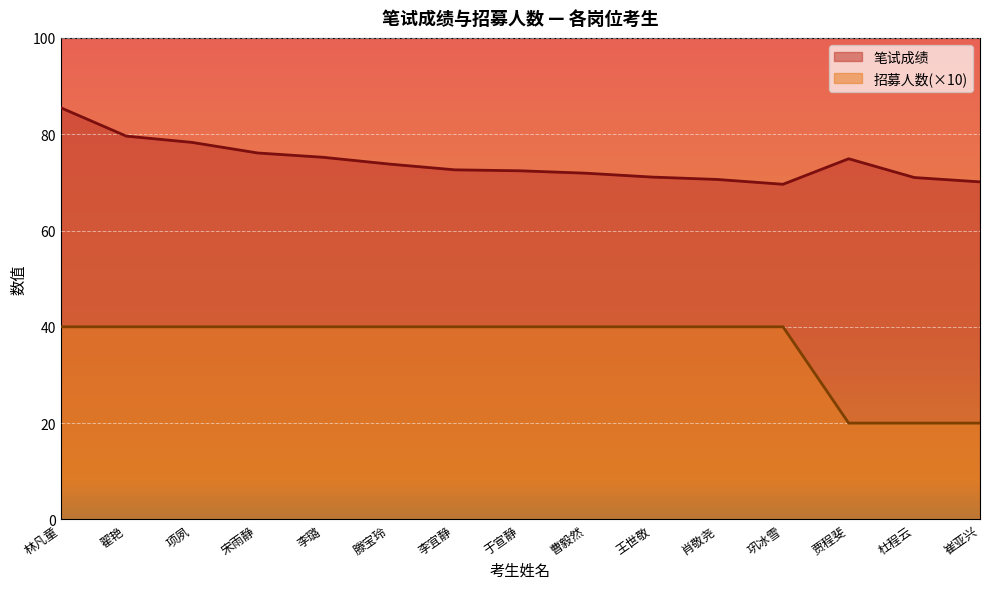

Reading left to right, transcribe all the data shown in this chart.

笔试成绩: 85.5	79.6	78.3	76.1	75.2	73.8	72.6	72.4	71.9	71.1	70.6	69.6	74.9	71.0	70.1
招募人数: 40.0	40.0	40.0	40.0	40.0	40.0	40.0	40.0	40.0	40.0	40.0	40.0	20.0	20.0	20.0